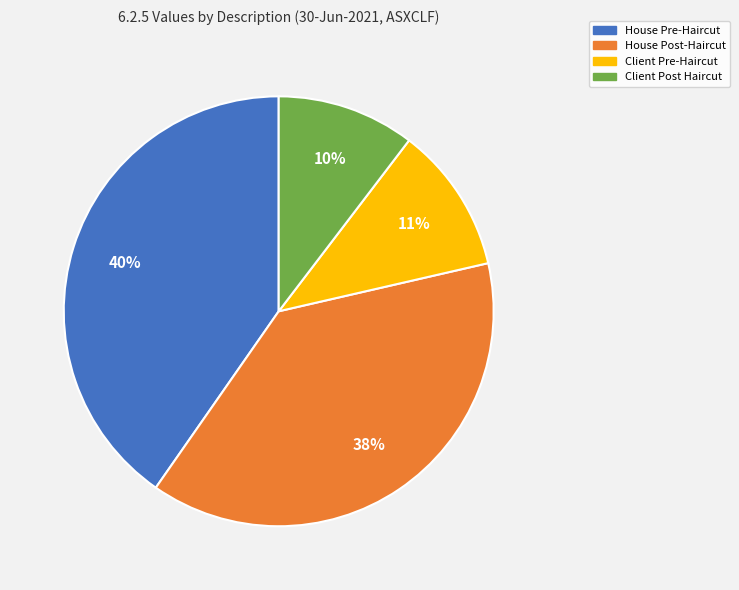

What is the largest slice in the pie chart?

House Pre-Haircut